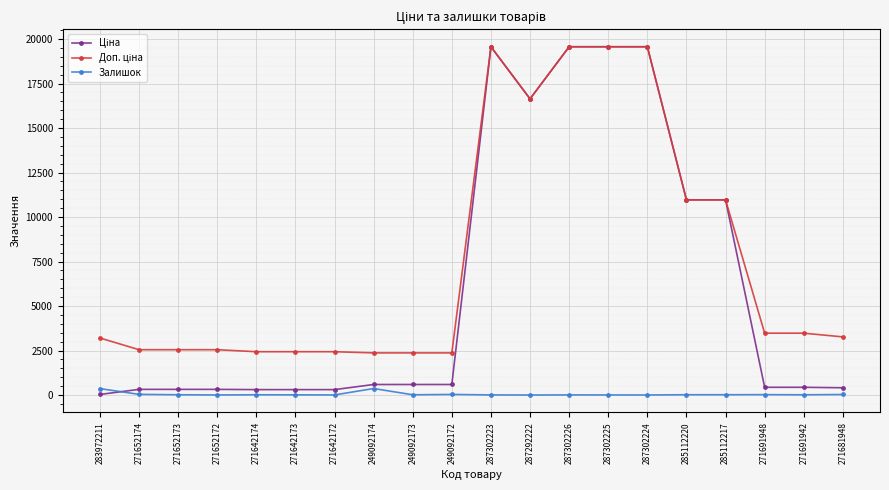

What is the greatest value displayed?

19564.9